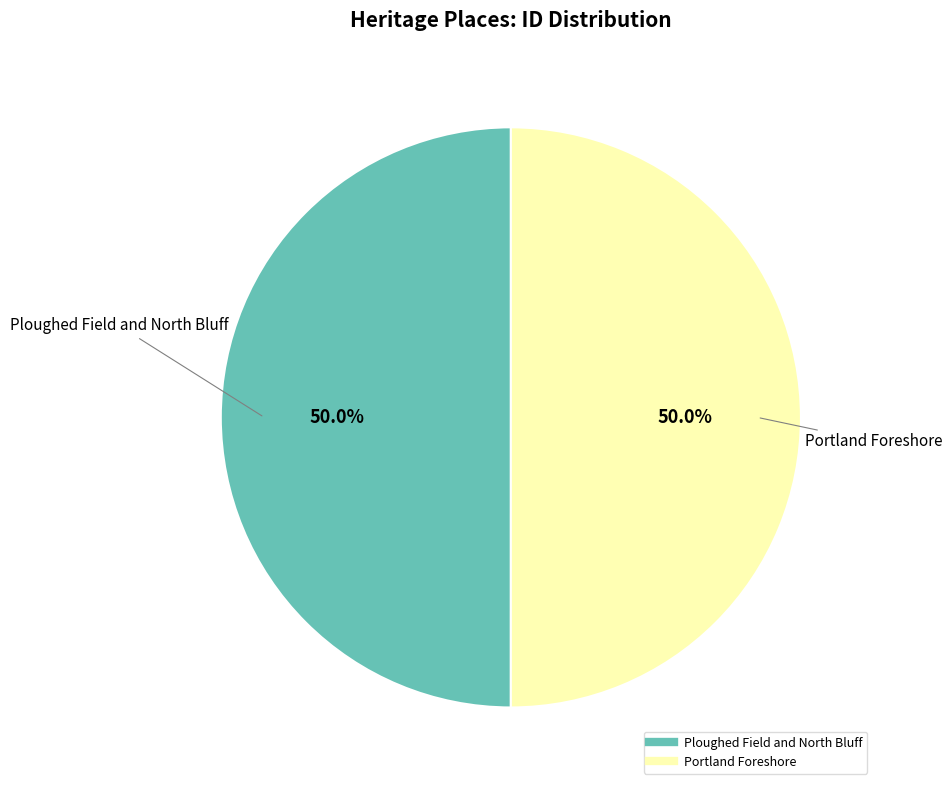

Is it true that Portland Foreshore is 50% of the pie?

True